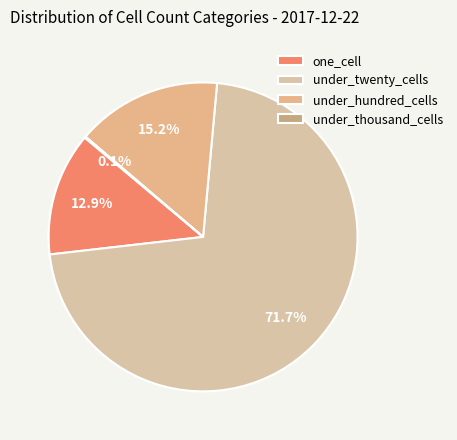

What is the smallest slice in the pie chart?

under_thousand_cells